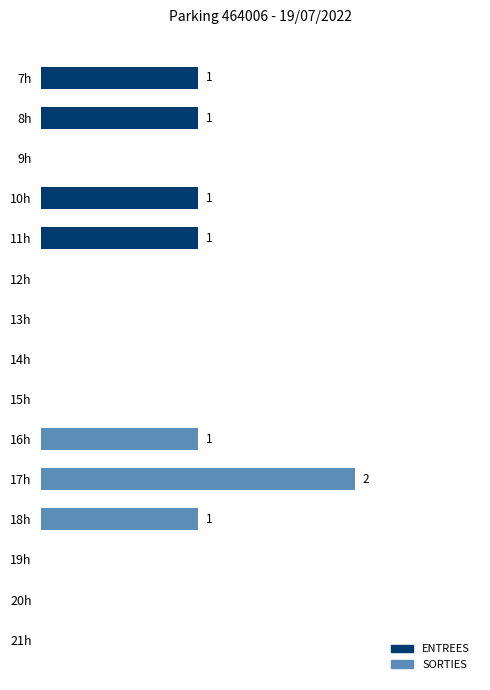

Reading right to left, extract all data points from this chart.

ENTREES: 1	1	0	1	1	0	0	0	0	0	0	0	0	0	0
SORTIES: 0	0	0	0	0	0	0	0	0	1	2	1	0	0	0